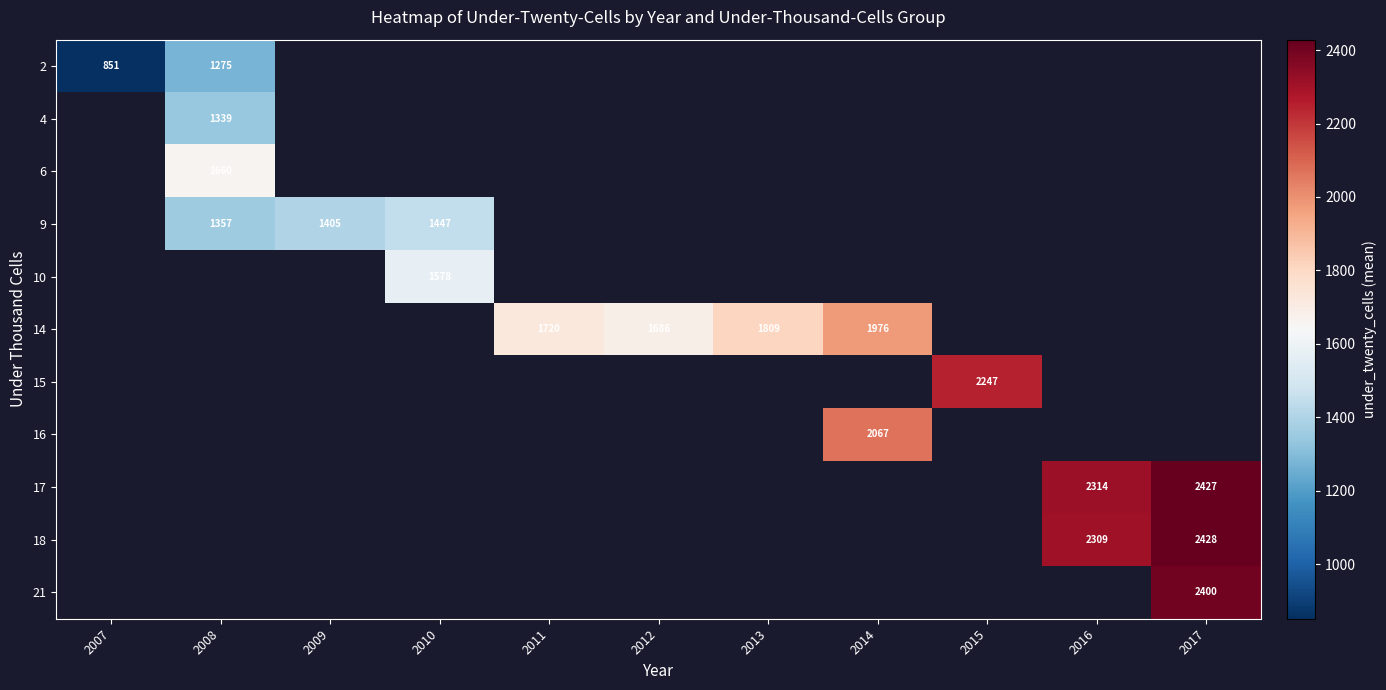

True or false: 9 has a value of 1405 at 2009.

True